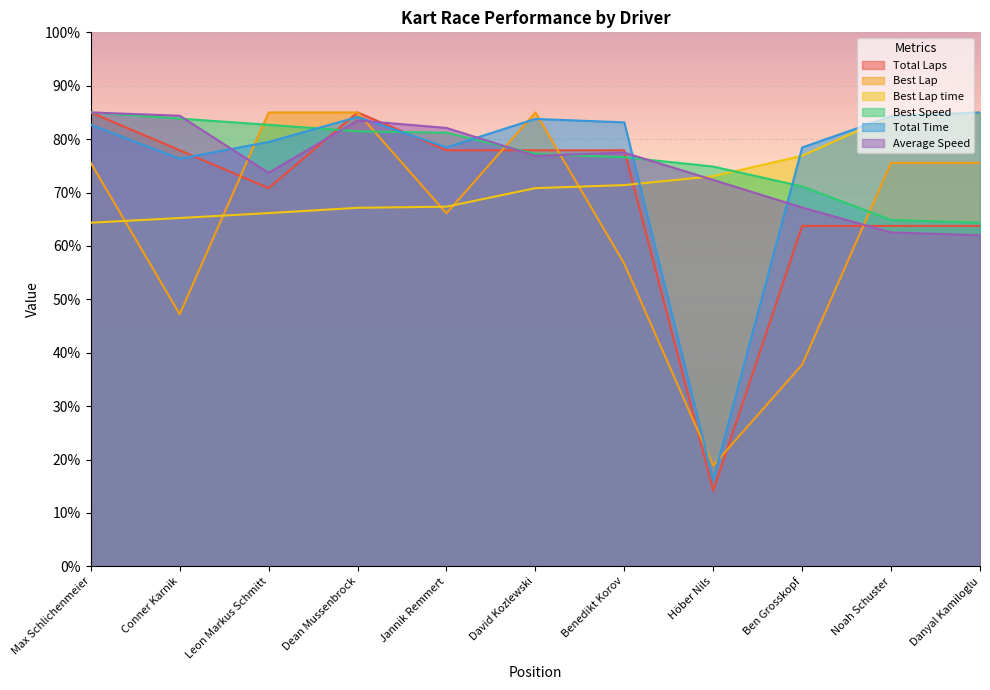

How many distinct data groups are displayed?

6